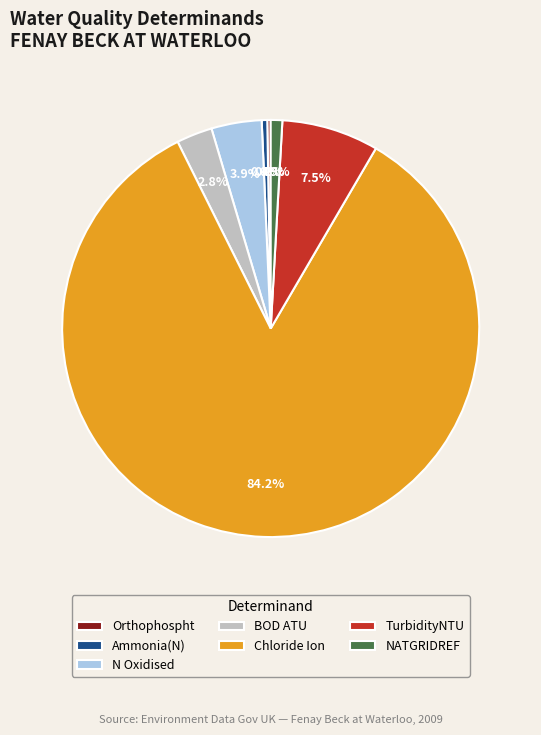

To the nearest percent, what is the difference between the BOD ATU and N Oxidised slice percentages?

1%